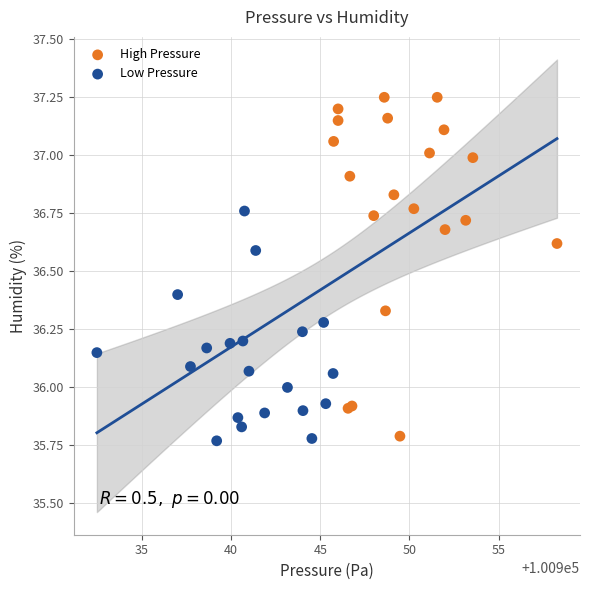

Which series has the largest Y range (max minus min)?

High Pressure